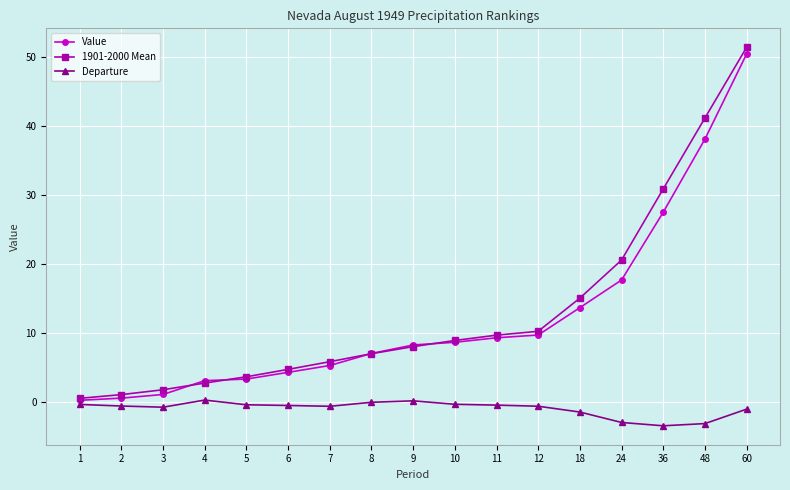

List the series in order of their peak value, lowest first.

Departure, Value, 1901-2000 Mean